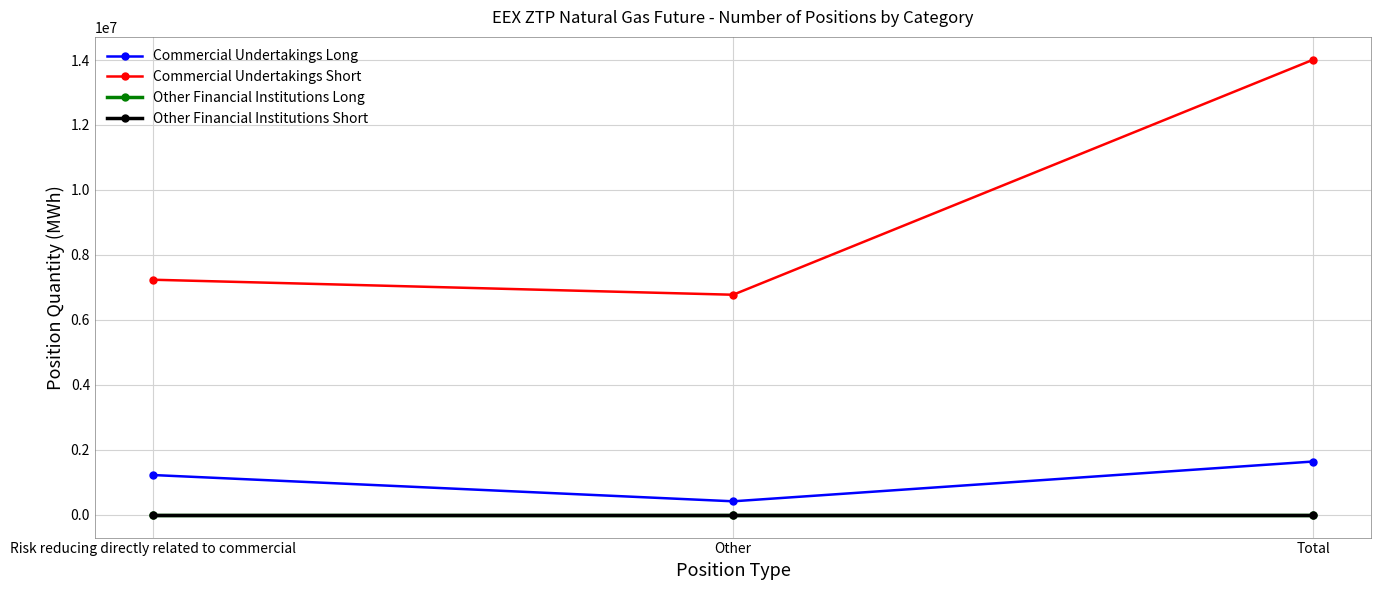

Which series has the widest spread of values?

Commercial Undertakings Short